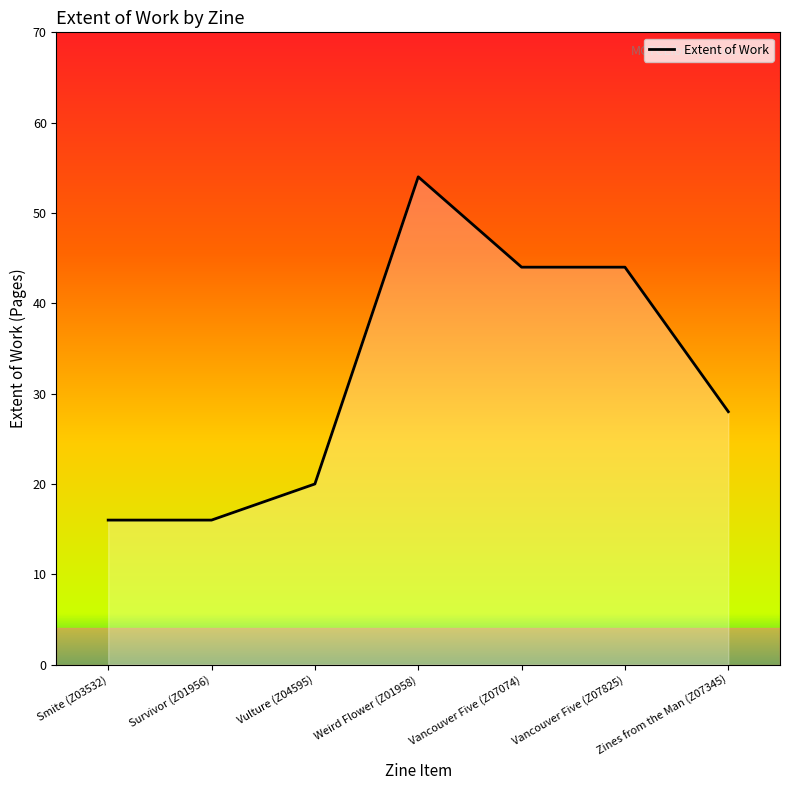

Between Vancouver Five (Z07074) and Smite (Z03532), which is larger?

Vancouver Five (Z07074)